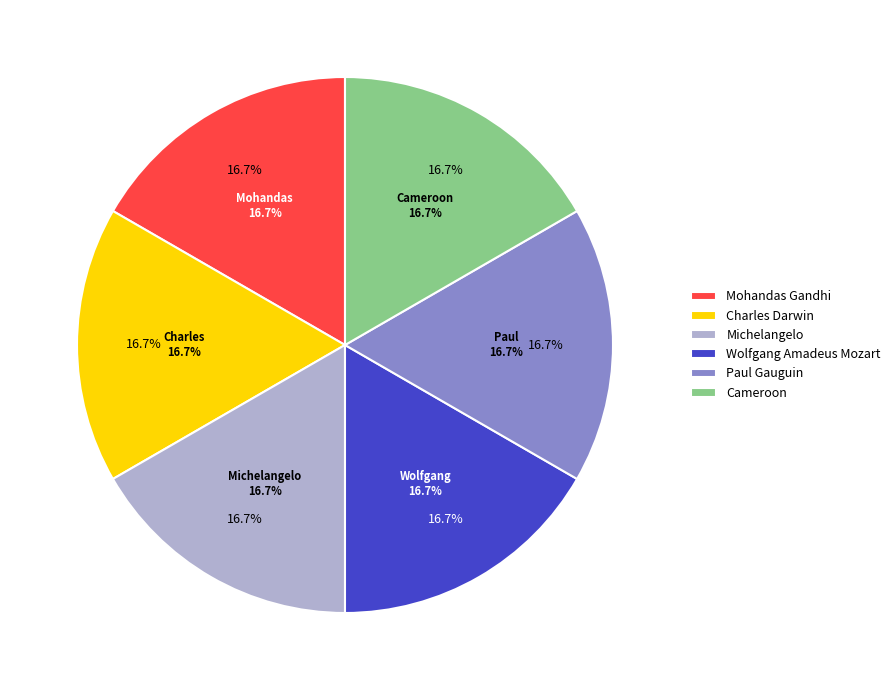

Combined, do Michelangelo and Cameroon account for over 50%?

No